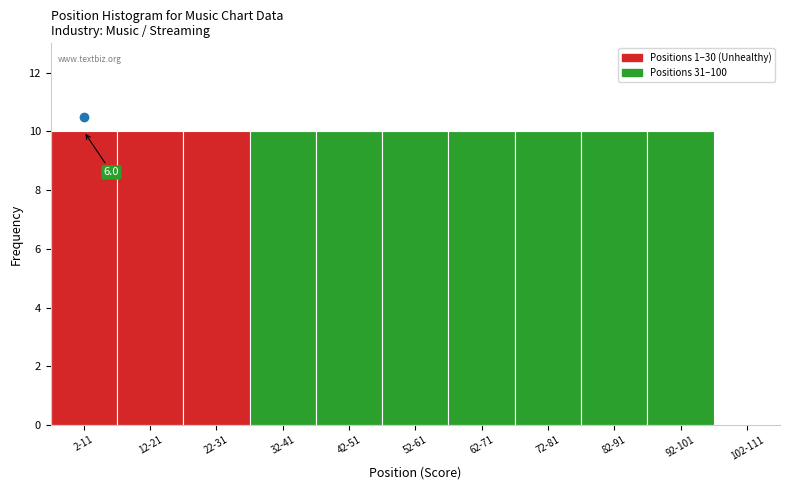

Reading left to right, list all the values displayed in this chart.

2-11=10	12-21=10	22-31=10	32-41=10	42-51=10	52-61=10	62-71=10	72-81=10	82-91=10	92-101=10	102-111=0